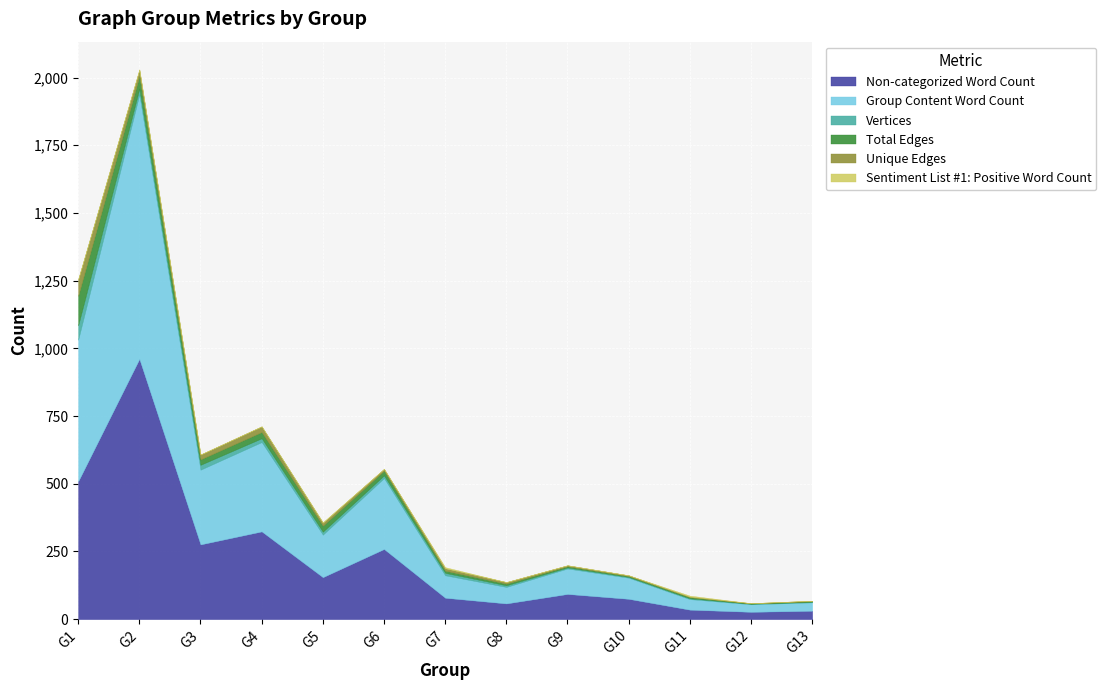

Rank the categories by Non-categorized Word Count value from highest to lowest.

G2, G1, G4, G3, G6, G5, G9, G7, G10, G8, G11, G13, G12